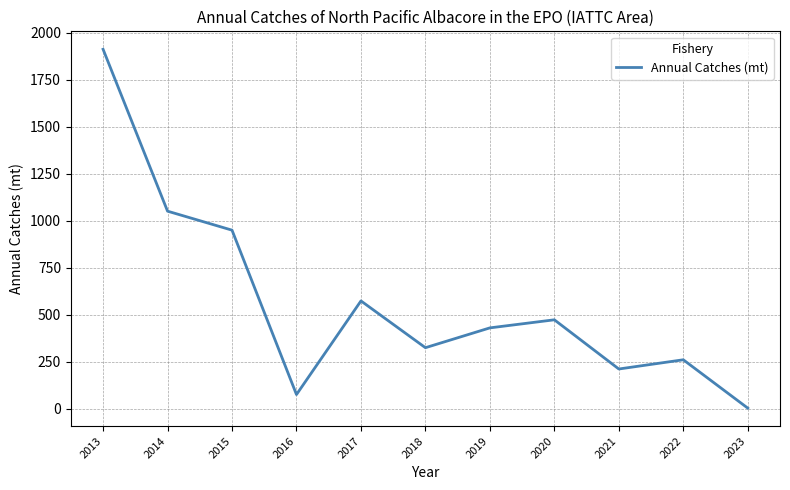

True or false: the data shows 685.4 at 2019.

False